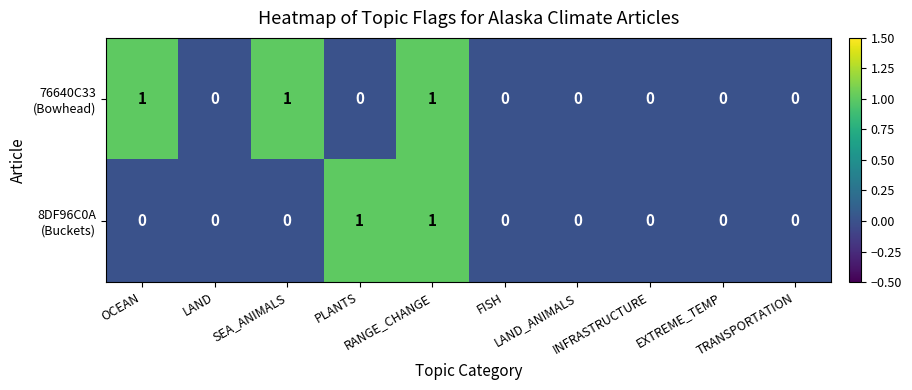

How many series are shown in this chart?

2